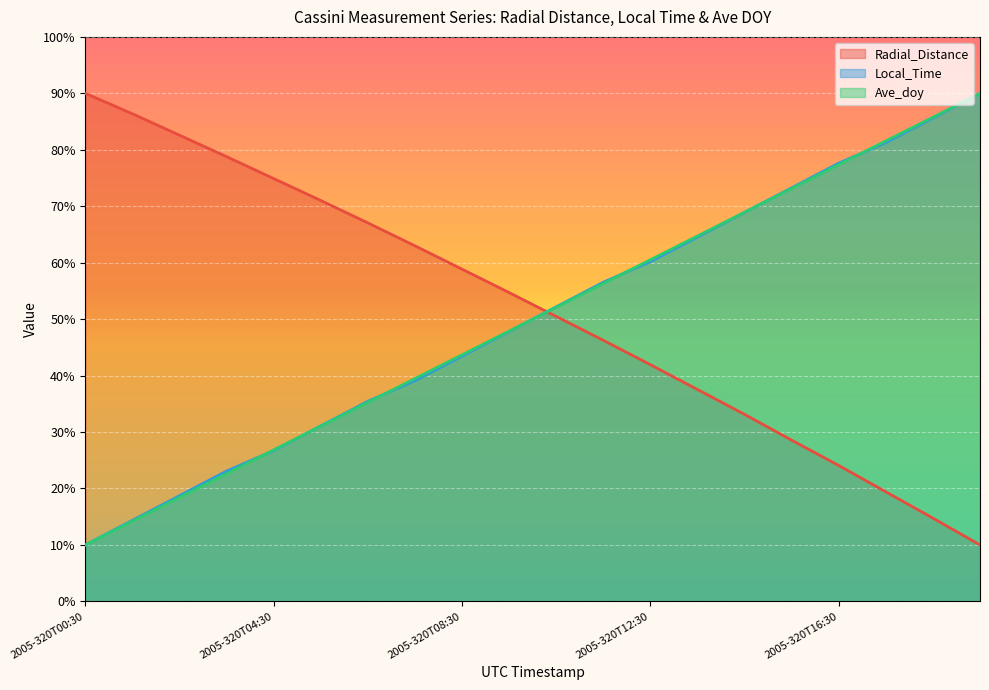

What is the average value of the Ave_doy series?

50.0